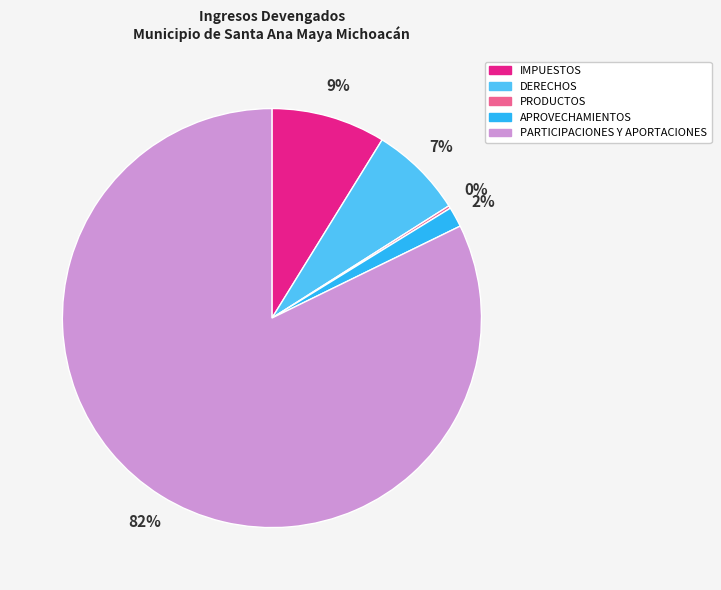

Between IMPUESTOS and PARTICIPACIONES Y APORTACIONES, which is larger?

PARTICIPACIONES Y APORTACIONES